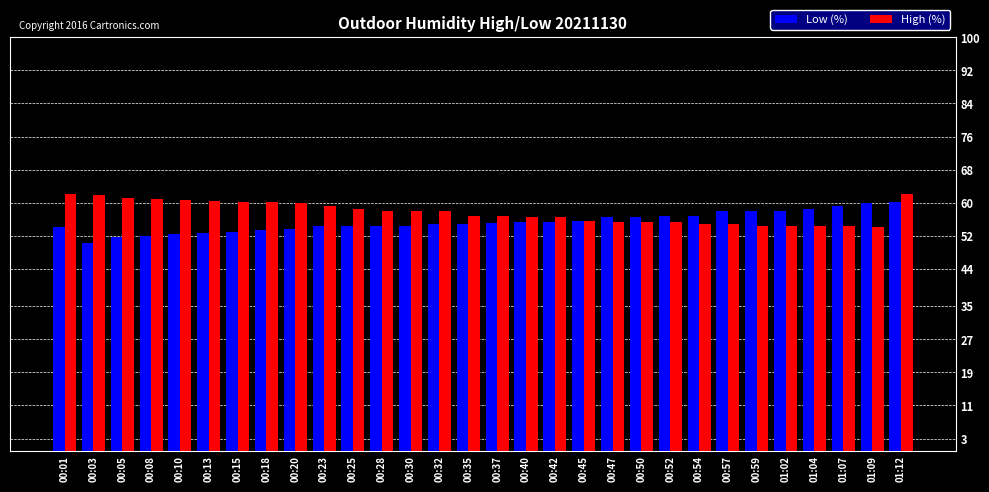

What is the difference between the maximum and minimum values in the High (%) series?

8.0